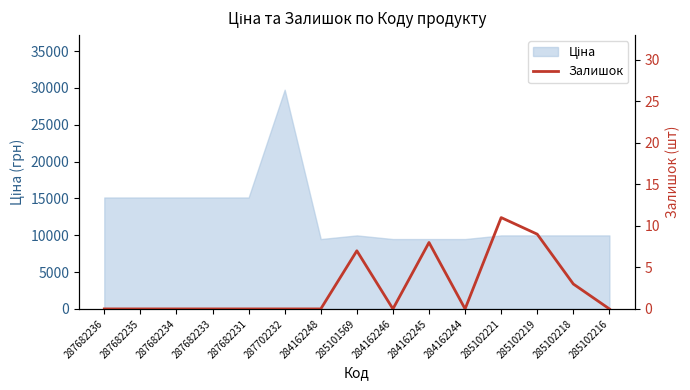

How many lines are shown in the chart?

1